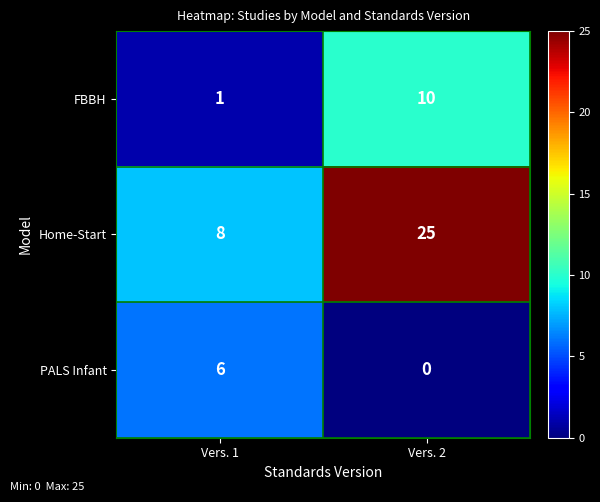

At which category is the sum across all series the highest?

Vers. 2